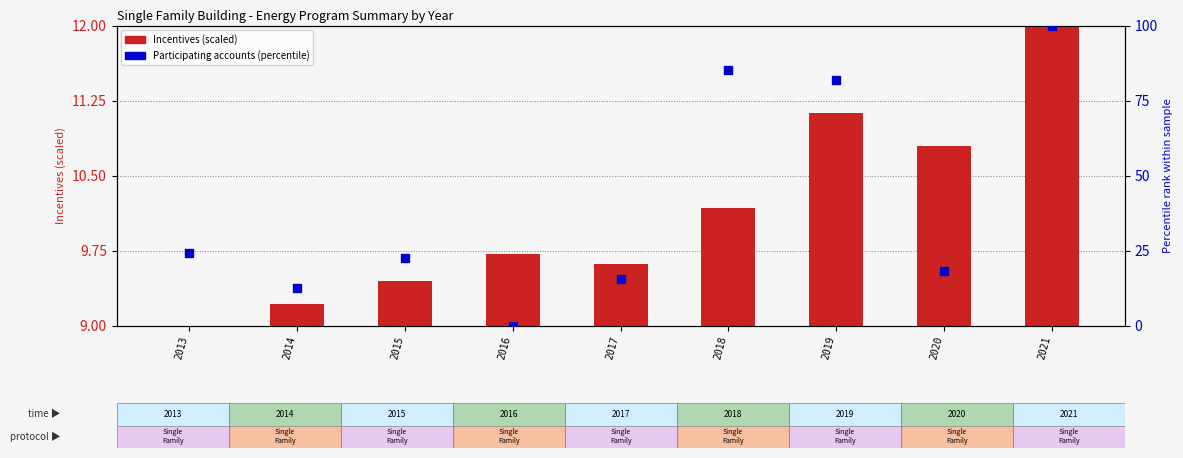

Which series has the largest total across all categories?

Participating accounts (percentile)